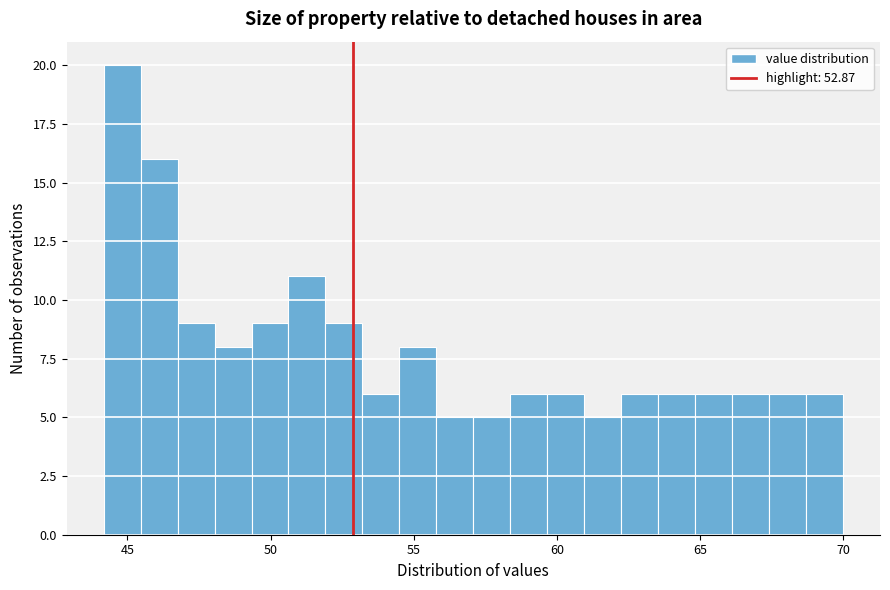

Around what value on the x-axis is the tallest bar? Give the approximate position of its centre, as read against the axis.

45.0